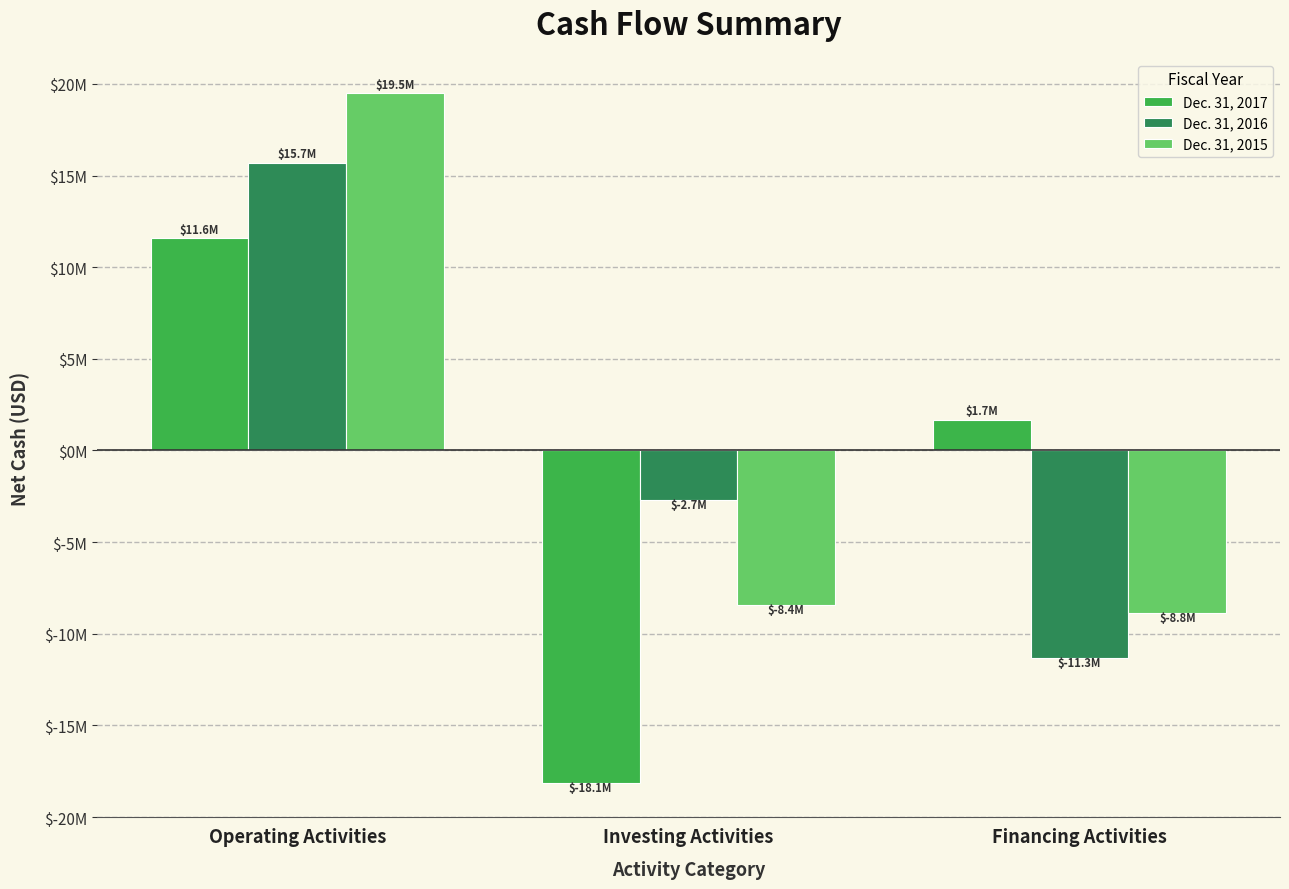

Where does the Dec. 31, 2015 series first go above -8409309?

Operating Activities